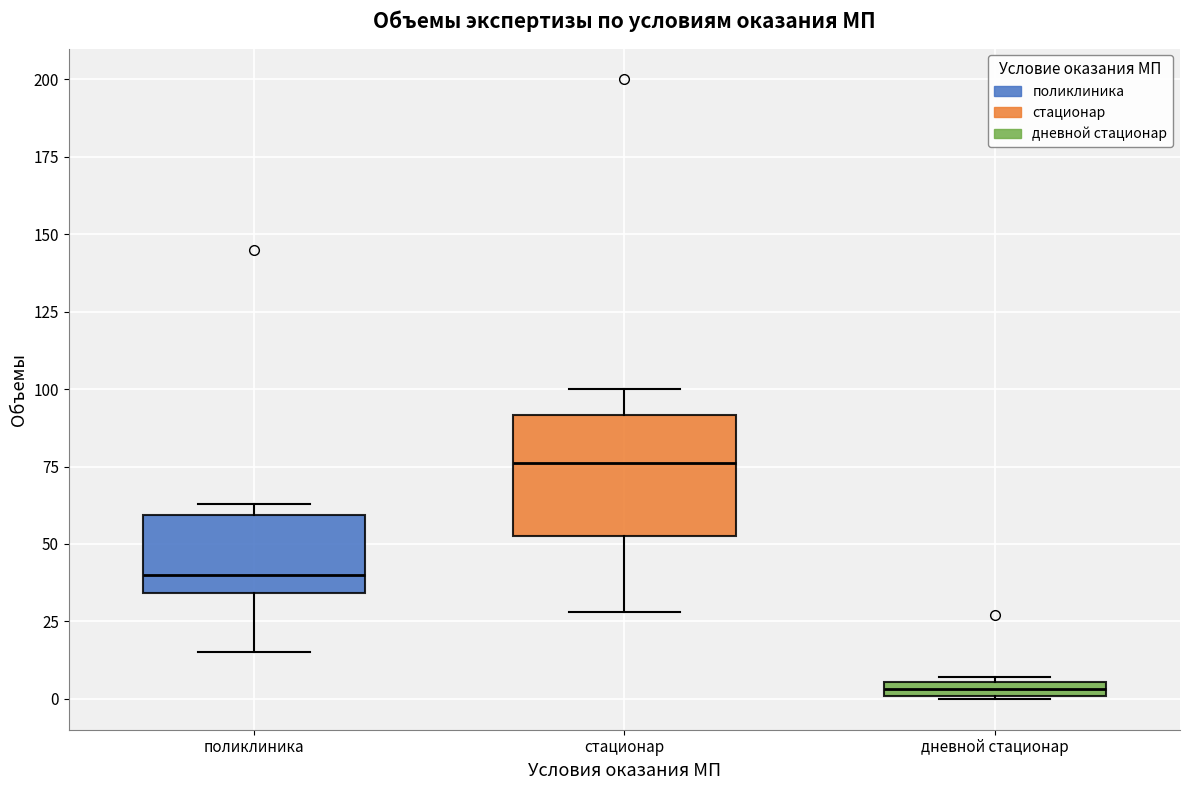

Where does the lower whisker of the box for стационар end on the y-axis? The values are not printed on the chart, so give them approximately, as read against the axis.

30